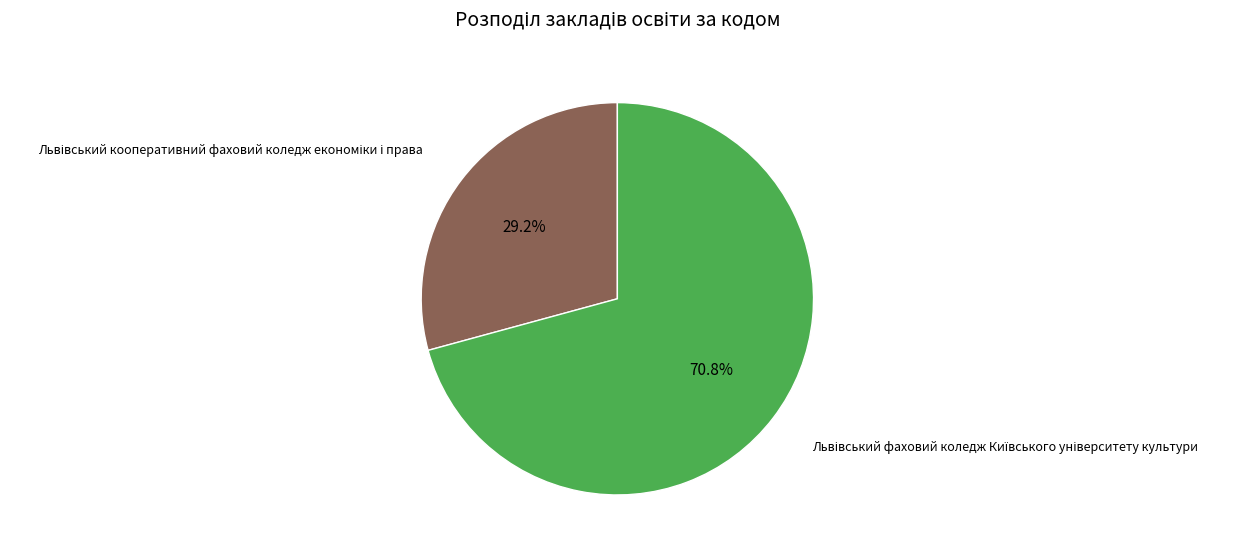

Is there any slice that represents more than half of the pie?

Yes